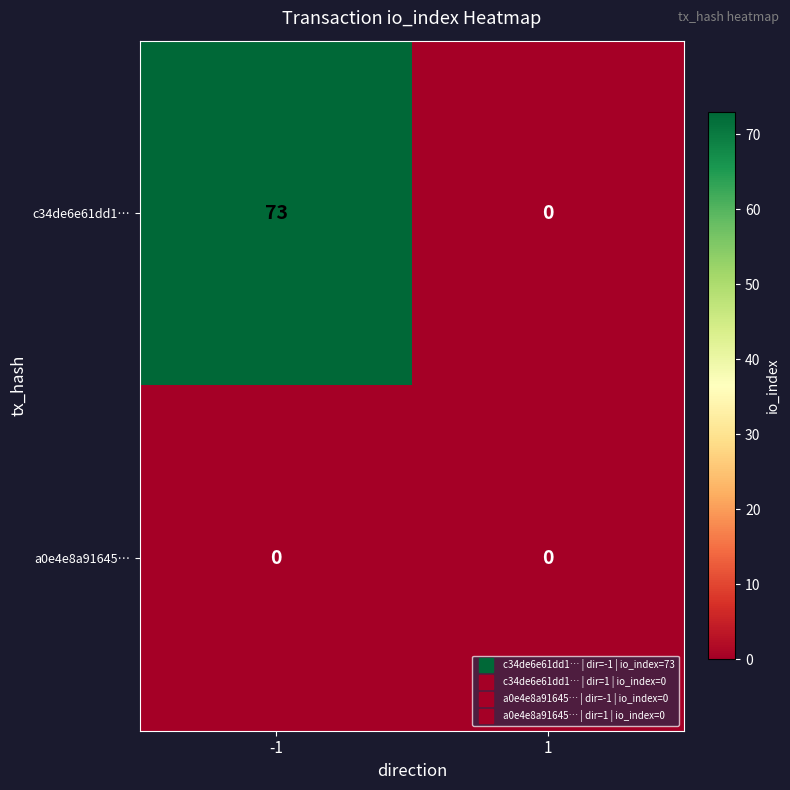

Which series changed the most between -1 and 1?

c34de6e61dd1…